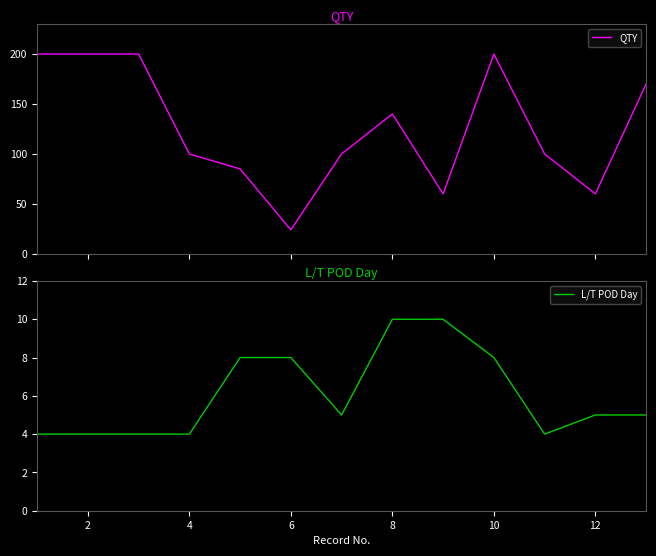

Which series has the largest range (max minus min)?

QTY